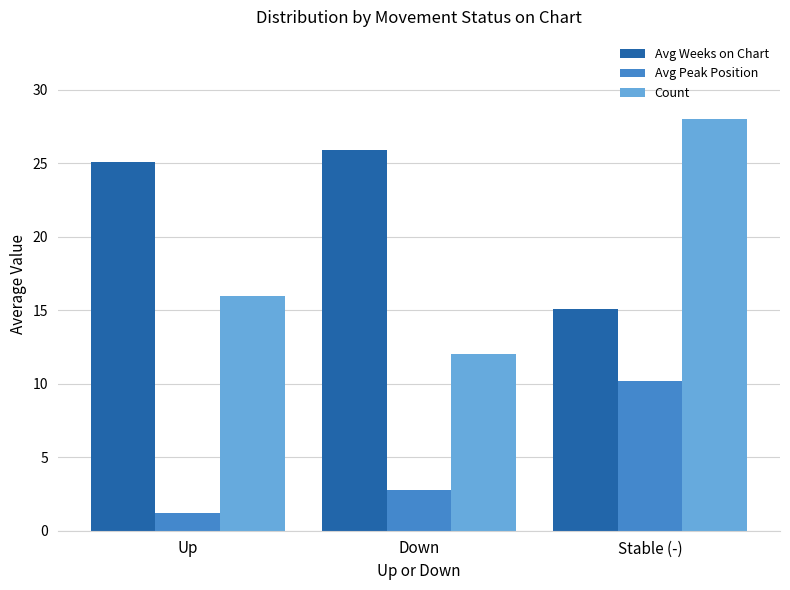

At which label does Avg Peak Position first exceed 2?

Down